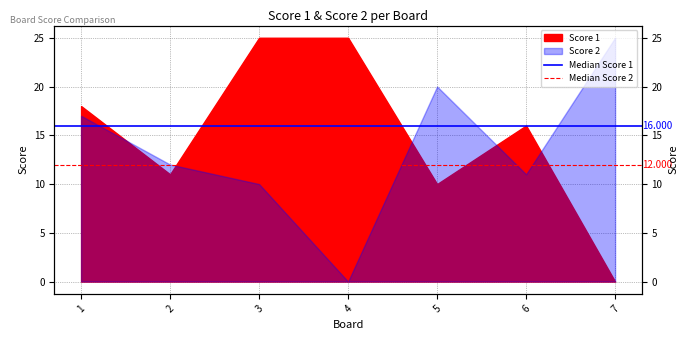

What is the average value of the Median Score 1 series?

16